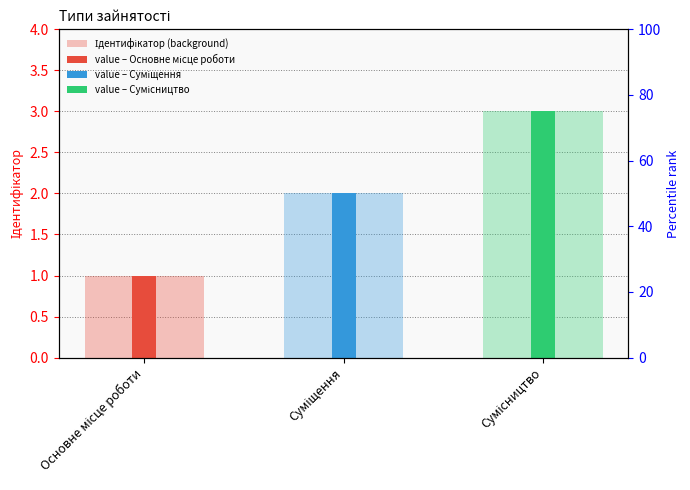

Which label corresponds to the smallest value in the chart?

Основне місце роботи